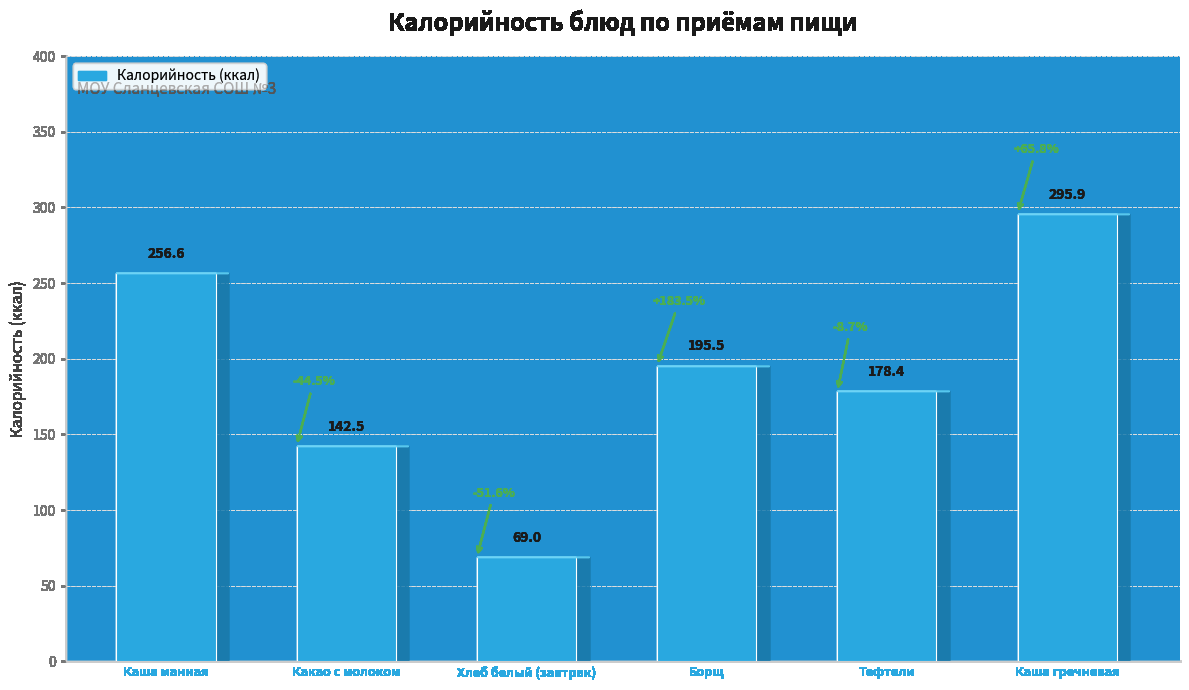

What is the ratio of the value at Тефтели to the value at Борщ?

0.9